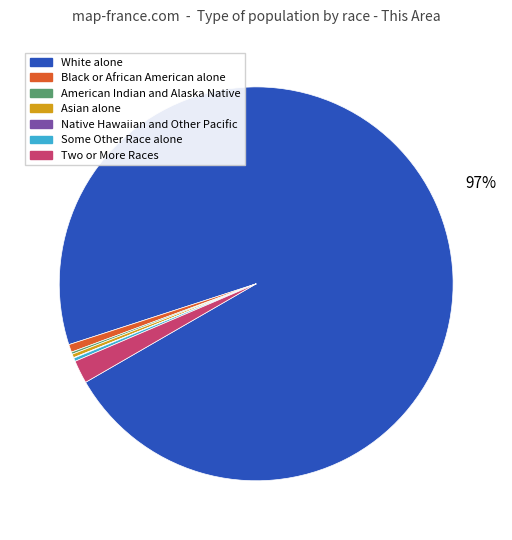

What is the largest slice in the pie chart?

White alone